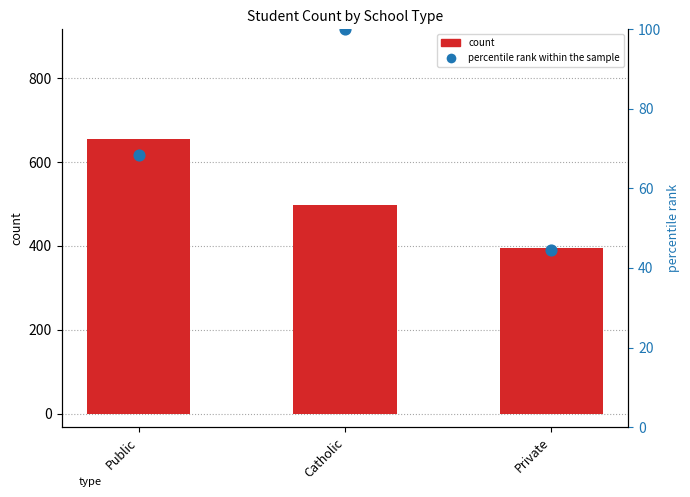

Which series has the largest total across all categories?

count